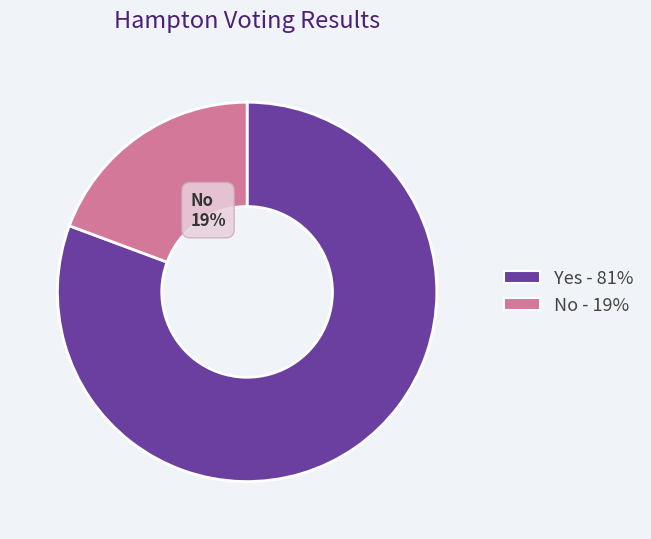

To the nearest percent, what is the average slice percentage?

50%